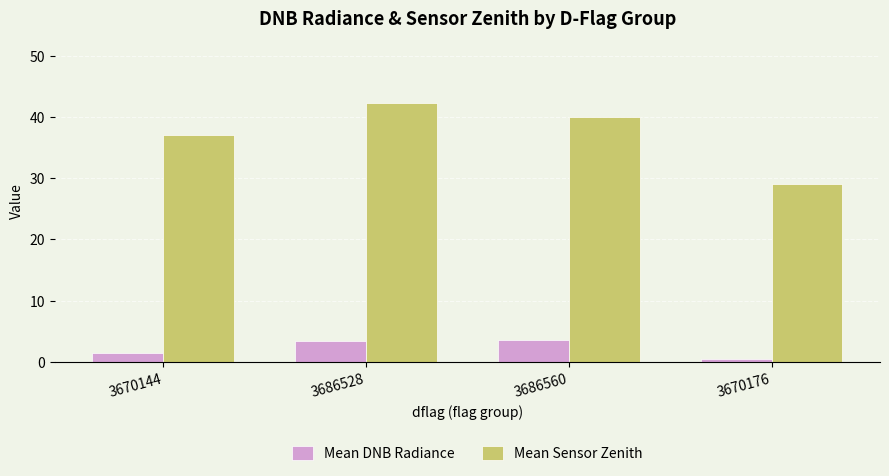

What is the value of the Mean DNB Radiance bar at the 2nd from the left?

3.5